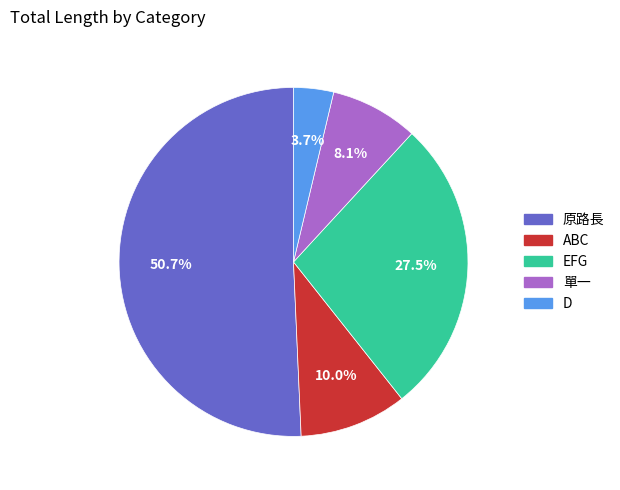

What is the majority slice?

原路長